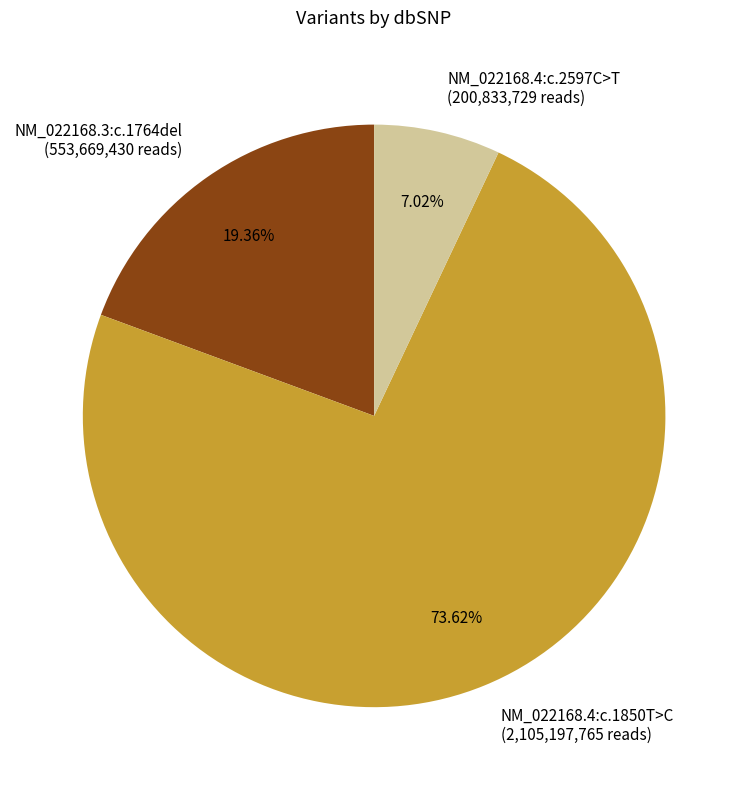

To the nearest percent, what percentage of the pie is NM_022168.4:c.1850T>C?

74%